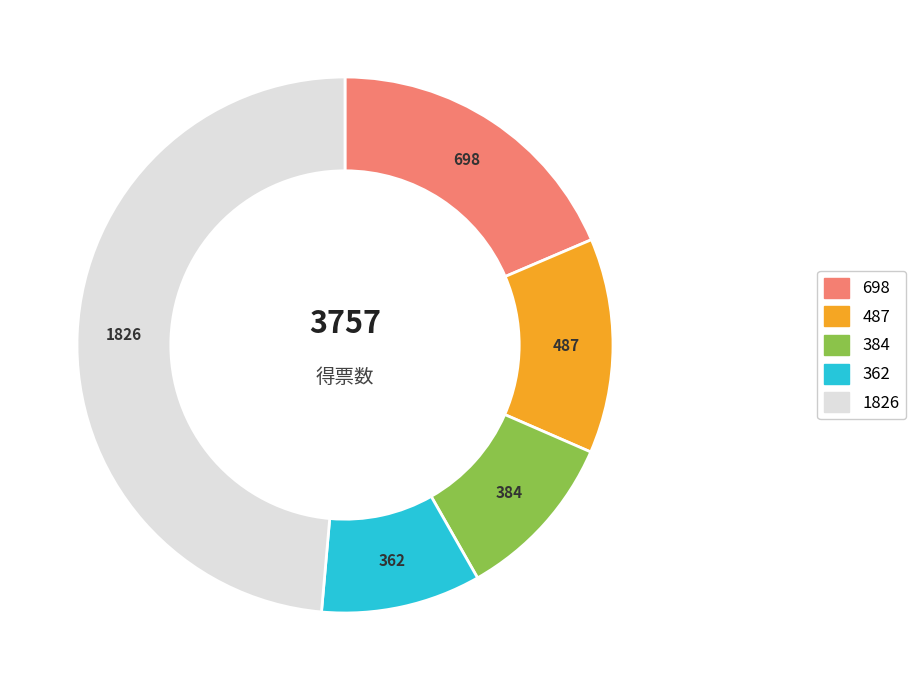

Is there a majority slice in this chart?

No